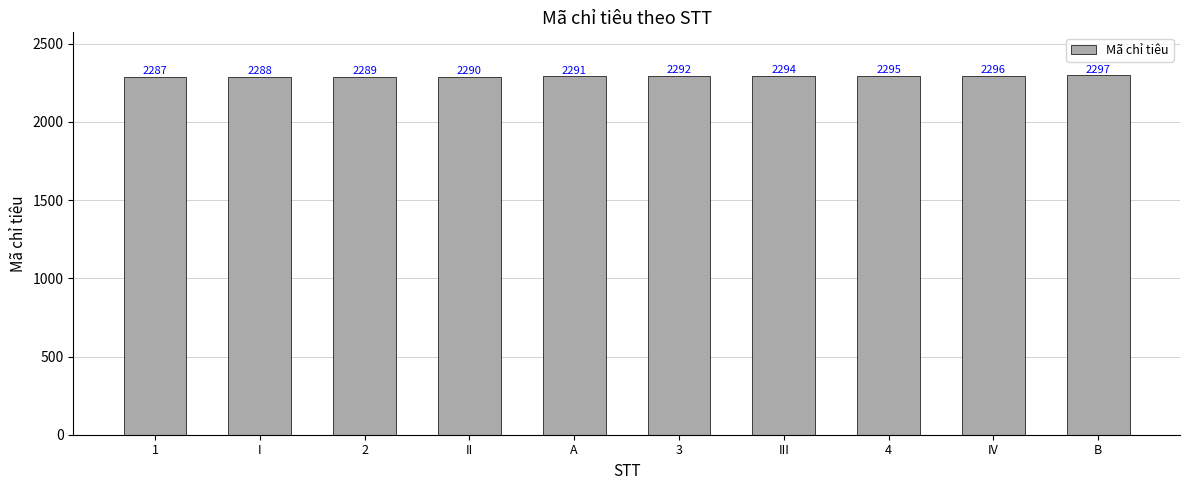

What value does the data have at 1, to the nearest 10?

2290